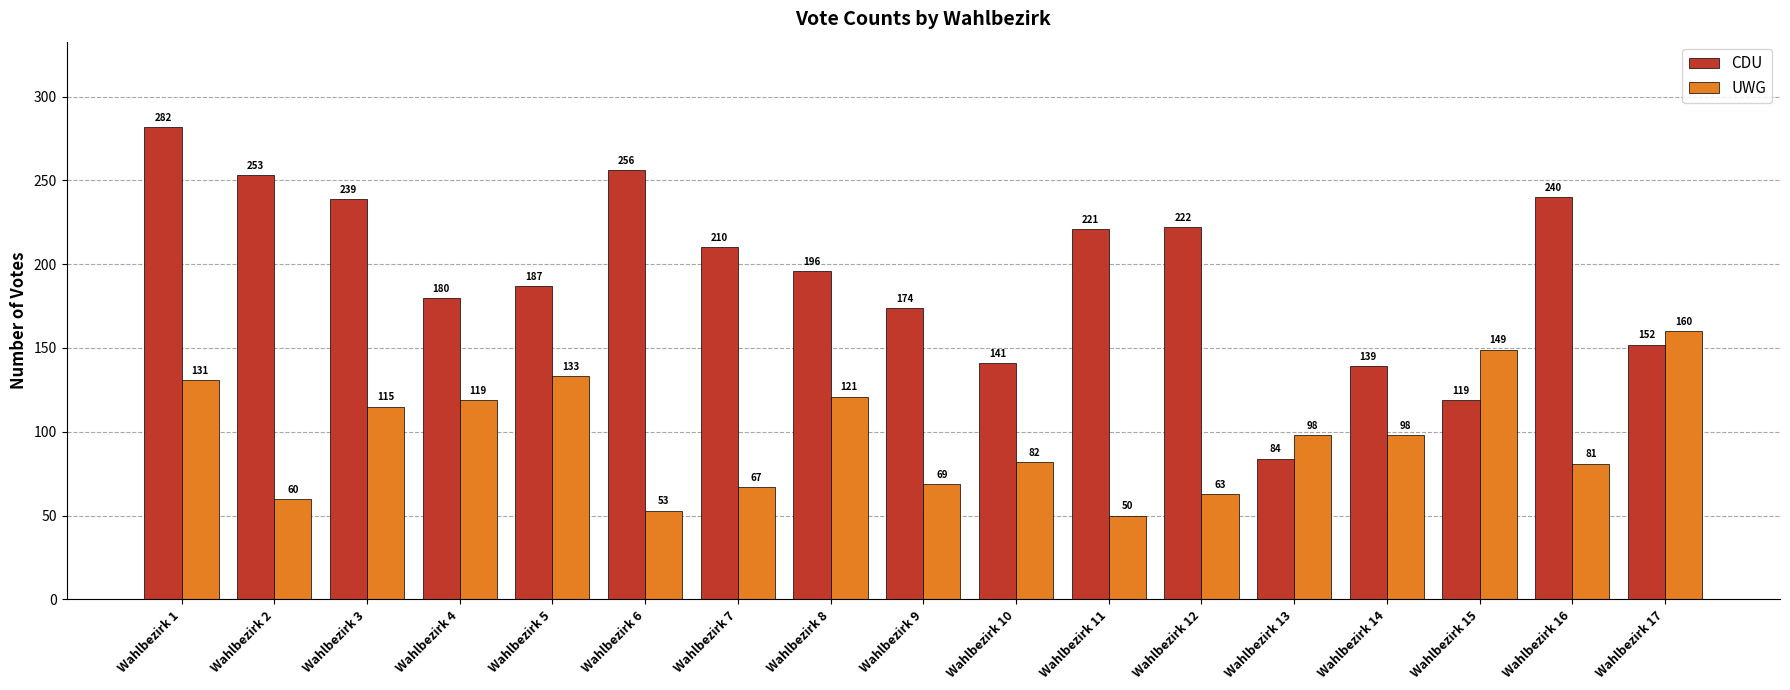

Reading right to left, list all the values displayed in this chart.

CDU: 152	240	119	139	84	222	221	141	174	196	210	256	187	180	239	253	282
UWG: 160	81	149	98	98	63	50	82	69	121	67	53	133	119	115	60	131